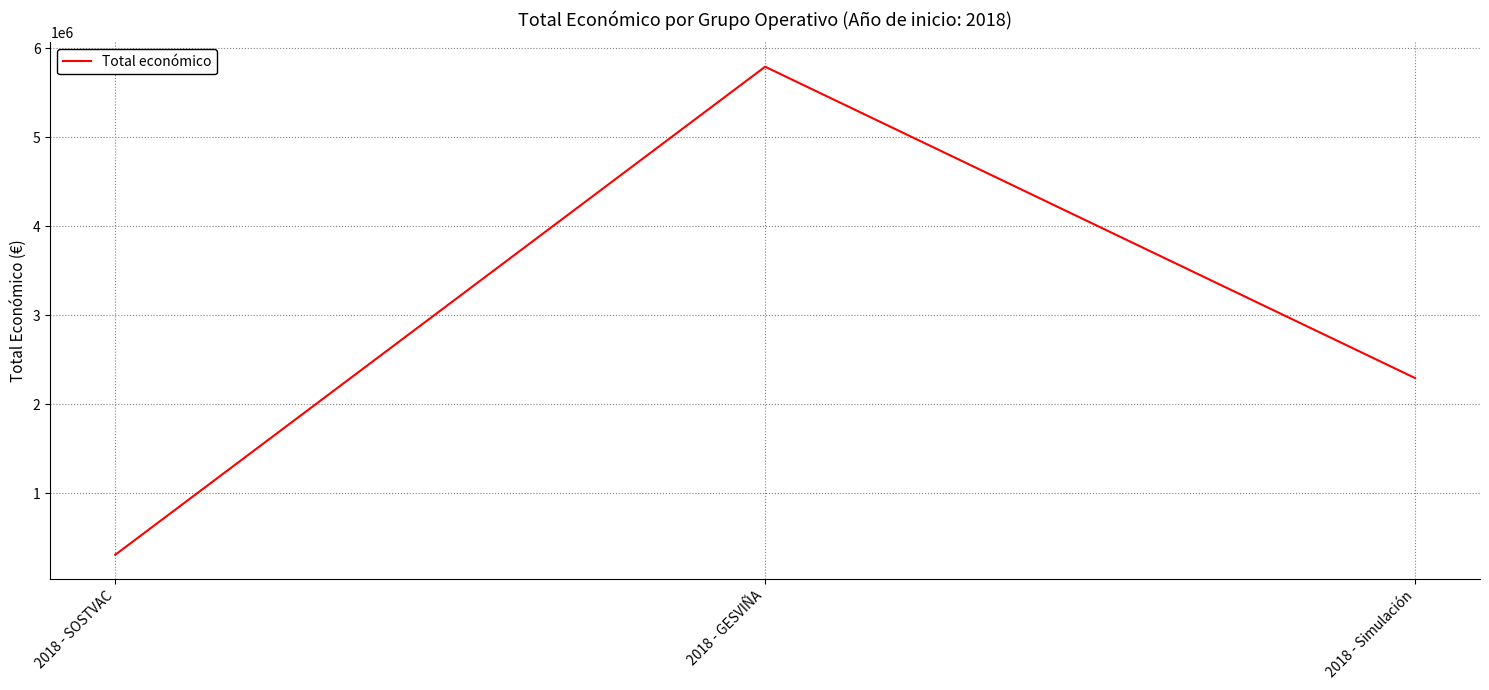

What is the change in value from 2018 - GESVIÑA to 2018 - Simulación?

-3496154